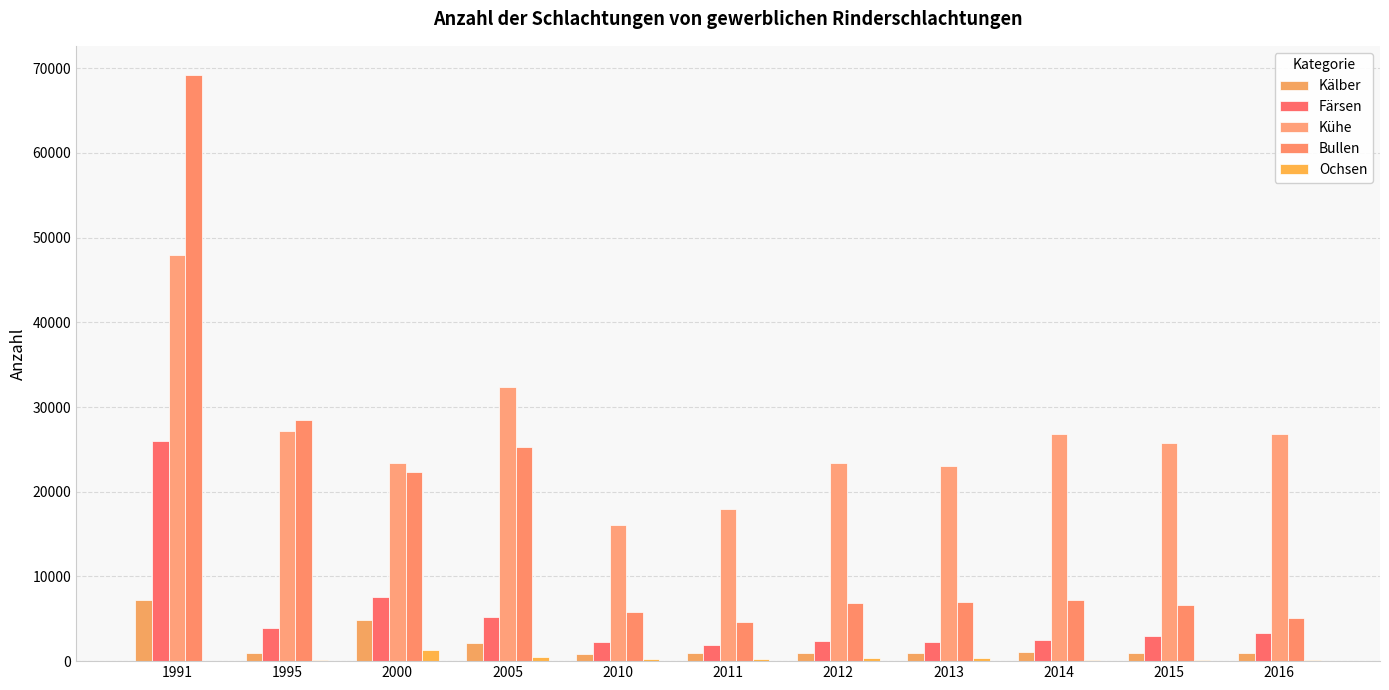

What is the value of the Färsen bar at the 7th from the left?

2353